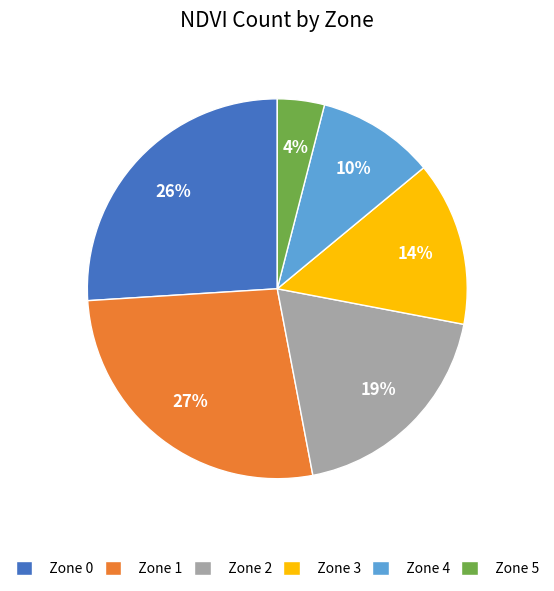

How many slices are in this pie chart?

6